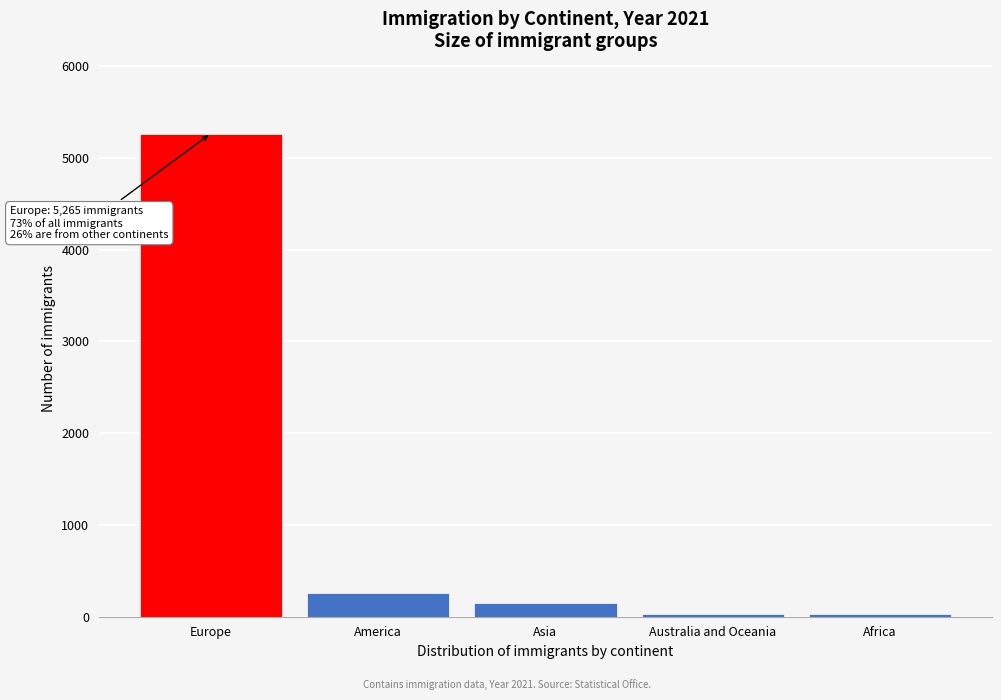

At which category does the chart reach its peak across all series?

Europe